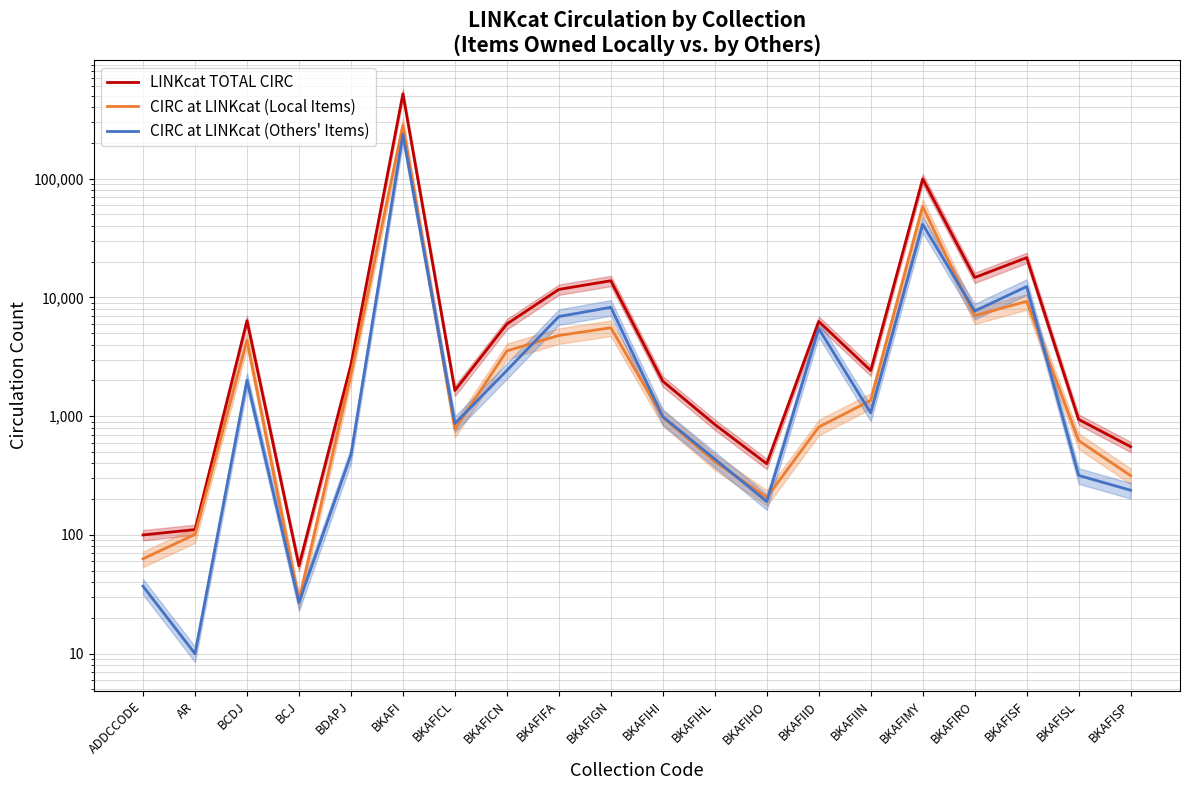

At how many categories does at least one series exceed 64352?

2